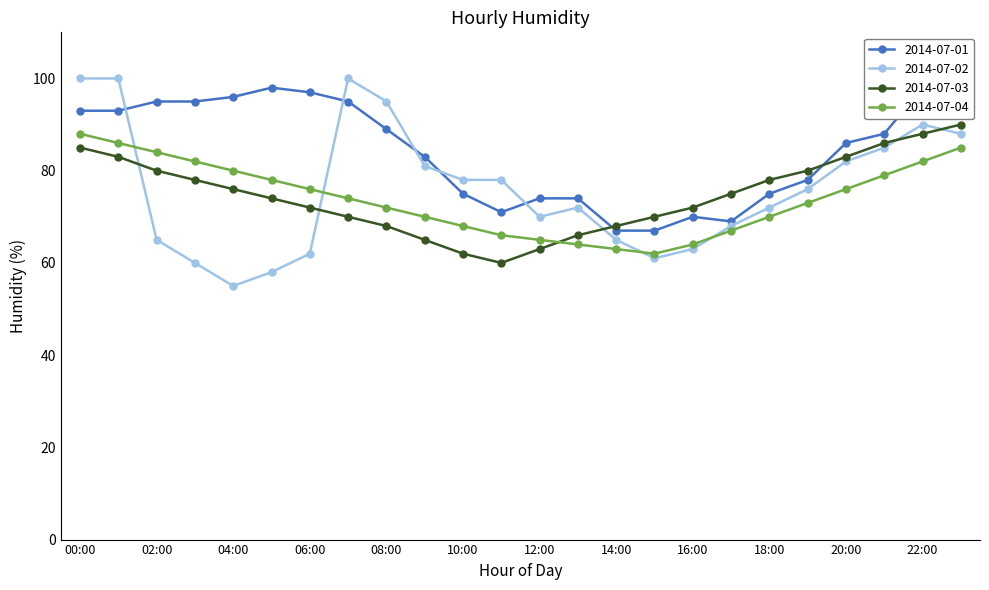

What is the total value across all series at 23:00?

363